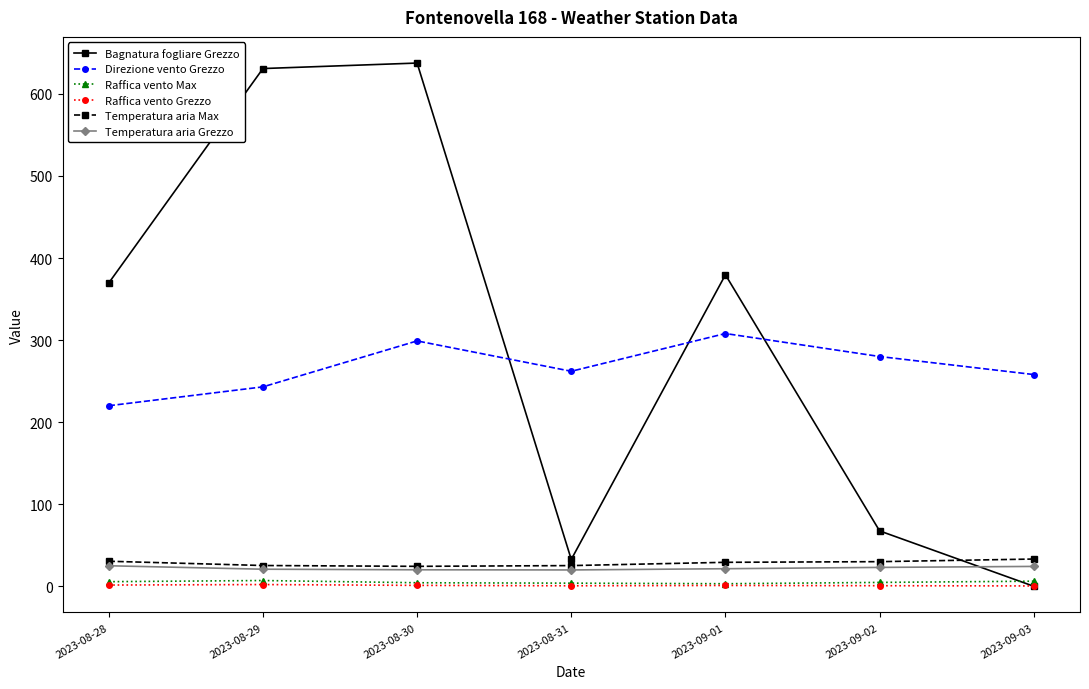

True or false: Bagnatura fogliare Grezzo and Temperatura aria Grezzo intersect in this chart.

True